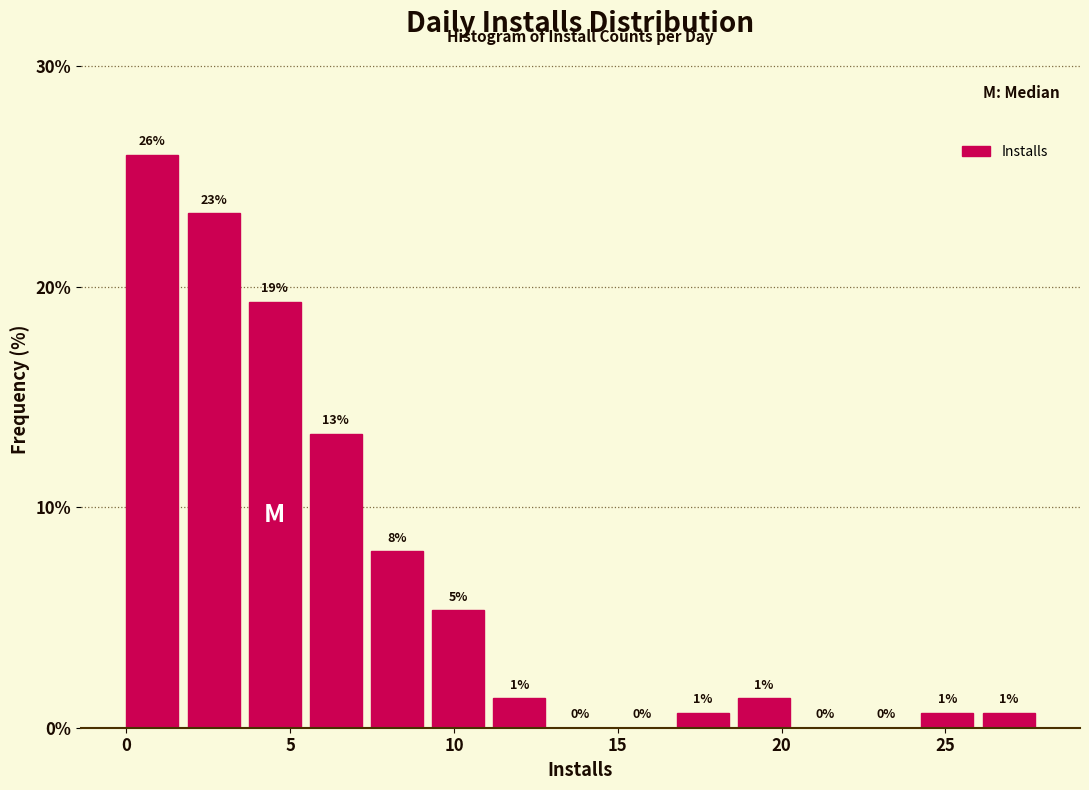

Around what value on the x-axis is the tallest bar? Give the approximate position of its centre, as read against the axis.

1.0